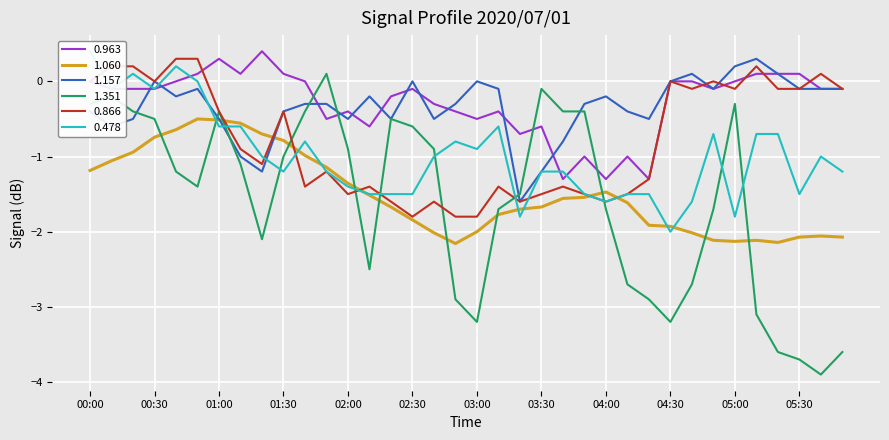

How many times do 1.351 and 1.060 cross each other?

11